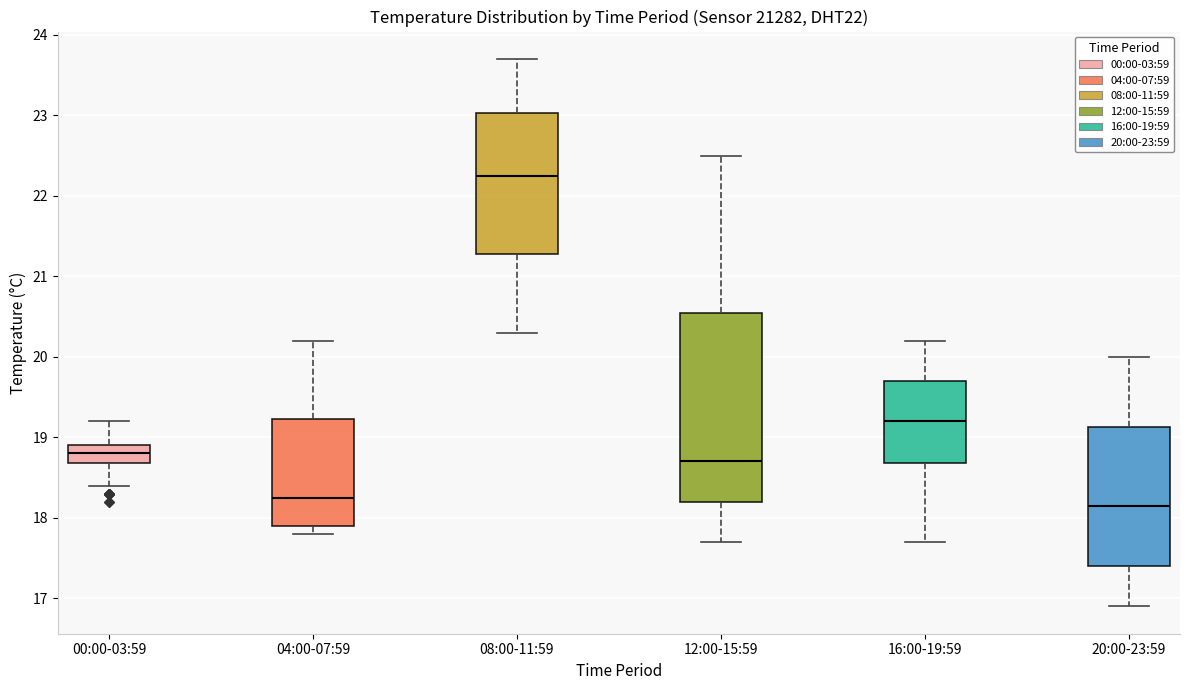

Reading left to right, read every box against the y-axis: the position of its median line, the range the box covers, and the ends of its whiskers. The values are not printed on the chart, so give them approximately, as read against the axis.

00:00-03:59: median 18.8, box 18.7 to 18.9, whiskers 18.4 to 19.2
04:00-07:59: median 18.3, box 17.9 to 19.2, whiskers 17.8 to 20.2
08:00-11:59: median 22.3, box 21.3 to 23.0, whiskers 20.3 to 23.7
12:00-15:59: median 18.7, box 18.2 to 20.6, whiskers 17.7 to 22.5
16:00-19:59: median 19.2, box 18.7 to 19.7, whiskers 17.7 to 20.2
20:00-23:59: median 18.2, box 17.4 to 19.1, whiskers 16.9 to 20.0